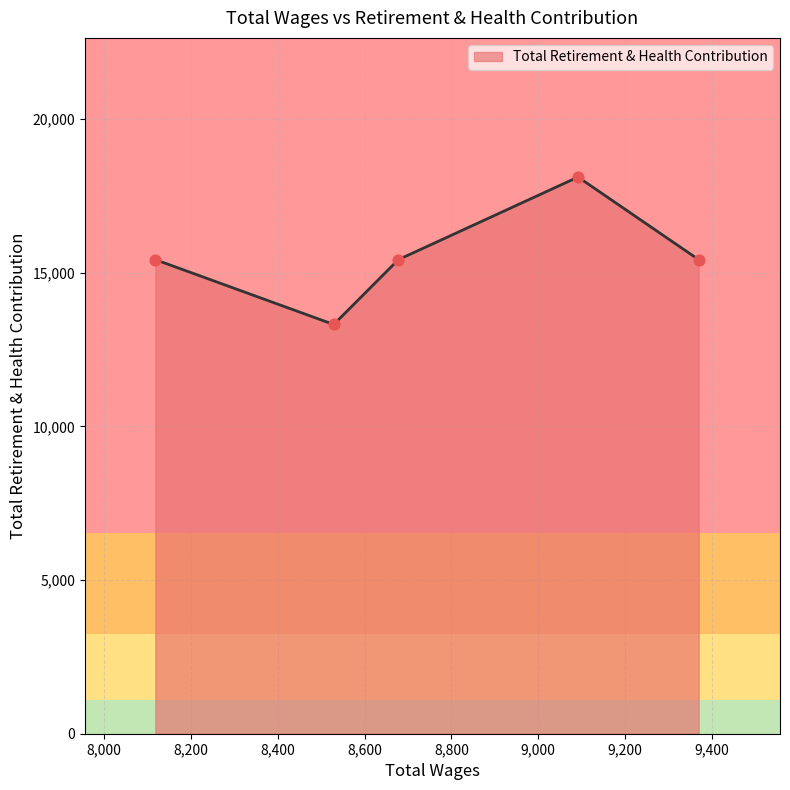

What is the greatest value displayed?

18110